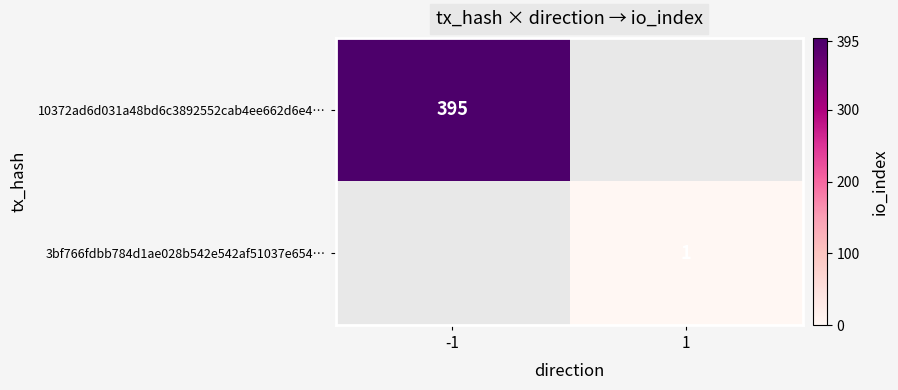

Is it true that 10372ad6d031a48bd6c3892552cab4ee662d6e4… equals 133 at -1?

False